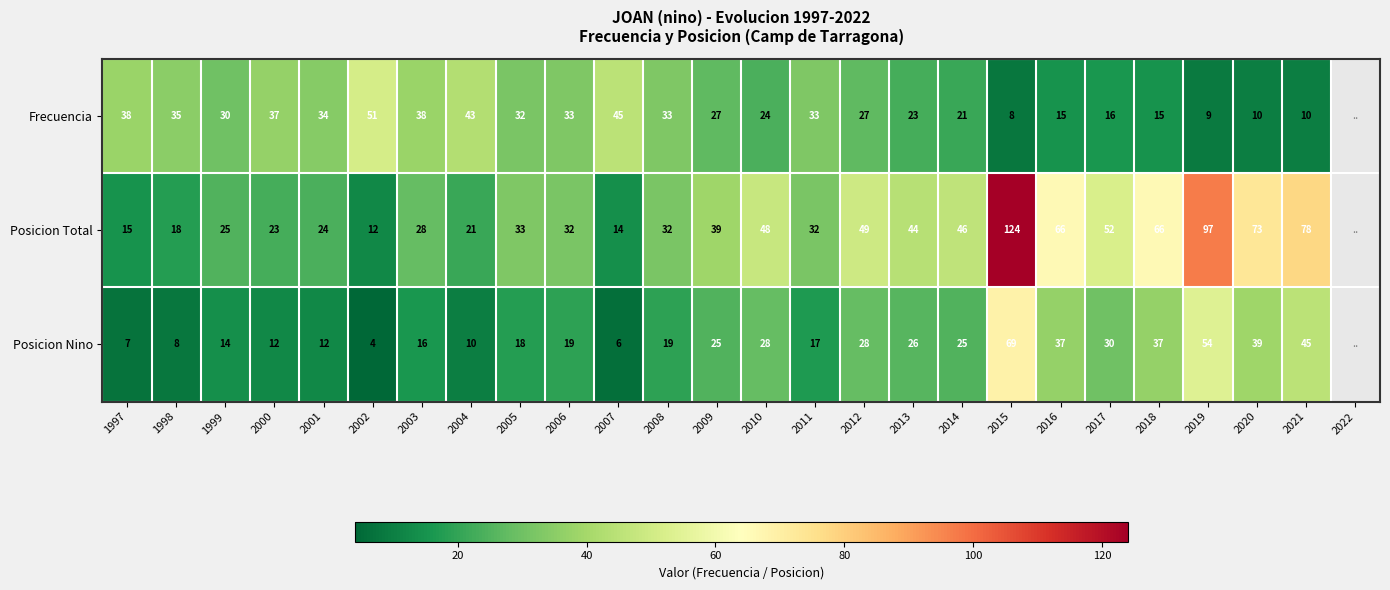

Is it true that Frecuencia equals 26 at 2002?

False